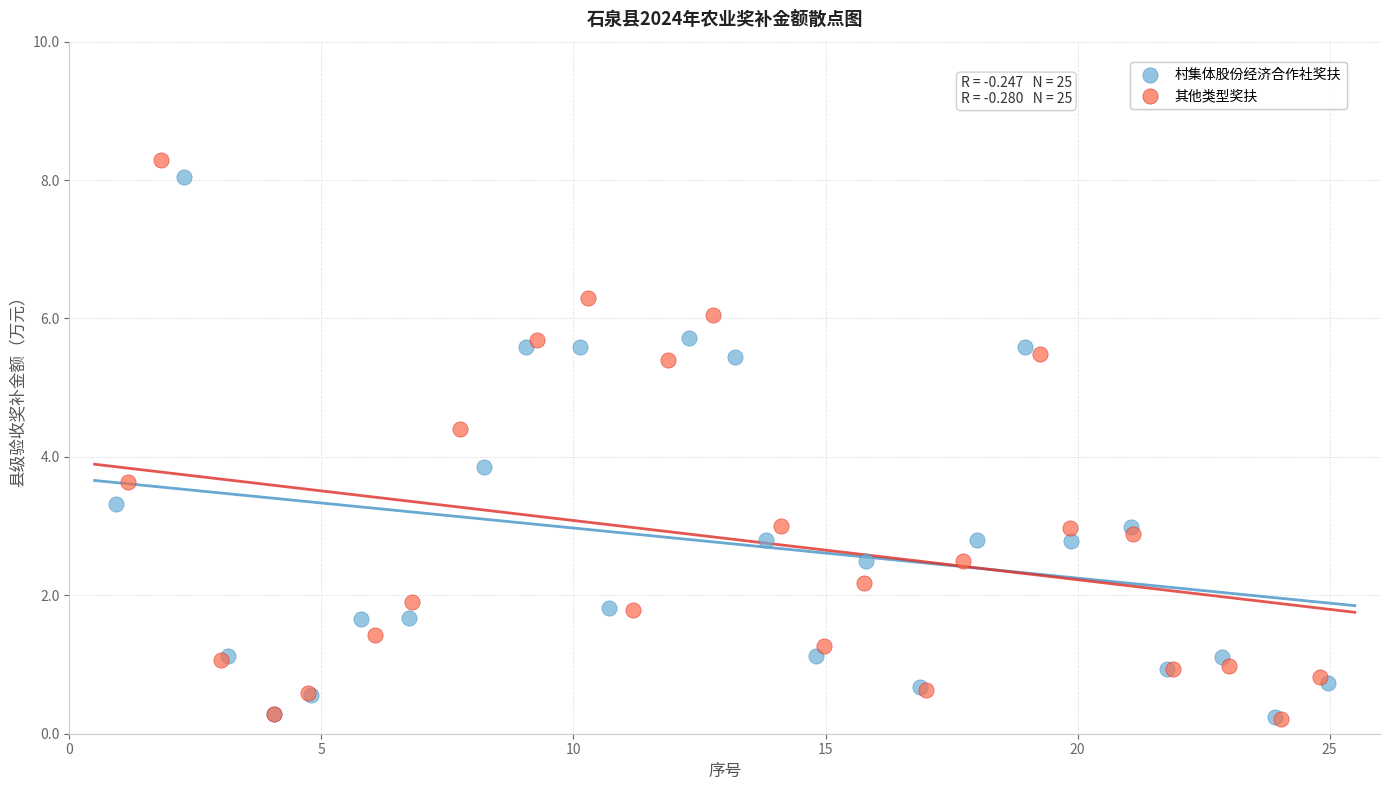

What are all the series names shown in the legend?

村集体股份经济合作社奖扶, 其他类型奖扶